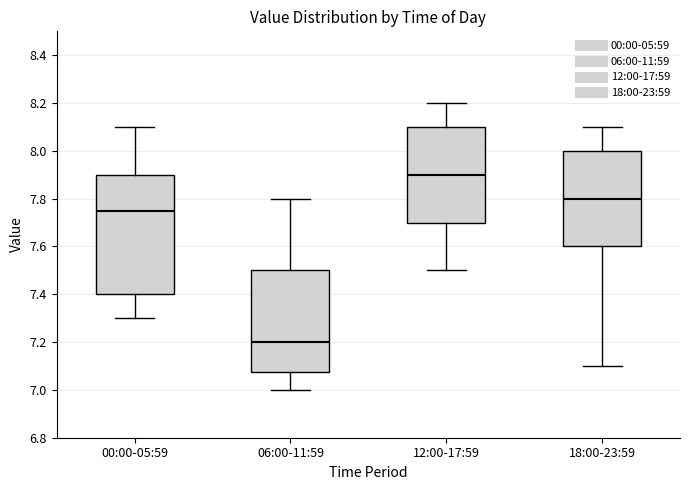

Reading left to right, transcribe this box plot: for each box, give where its median line is, the range the box spans, and where its two whiskers end, as read against the y-axis. The values are not printed on the chart, so give them approximately, as read against the axis.

00:00-05:59: median 7.76, box 7.40 to 7.90, whiskers 7.30 to 8.10
06:00-11:59: median 7.20, box 7.08 to 7.50, whiskers 7.00 to 7.80
12:00-17:59: median 7.90, box 7.70 to 8.10, whiskers 7.50 to 8.20
18:00-23:59: median 7.80, box 7.60 to 8.00, whiskers 7.10 to 8.10